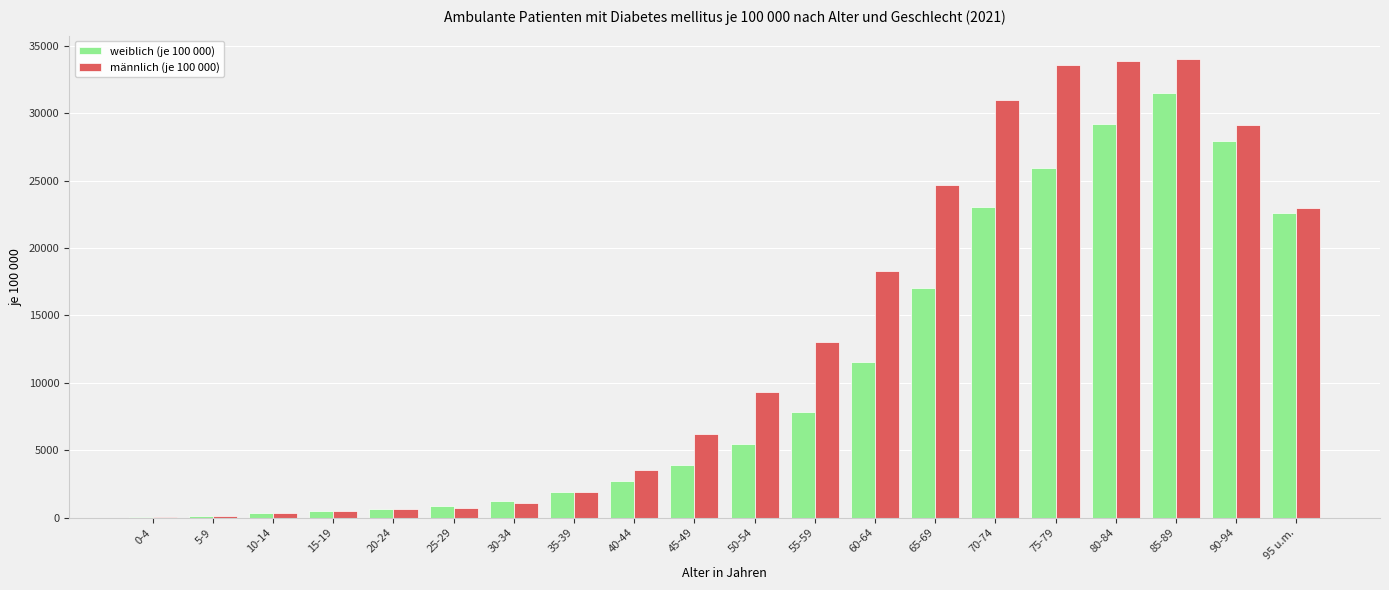

Between 70-74 and 90-94, which series saw the biggest shift?

weiblich (je 100 000)